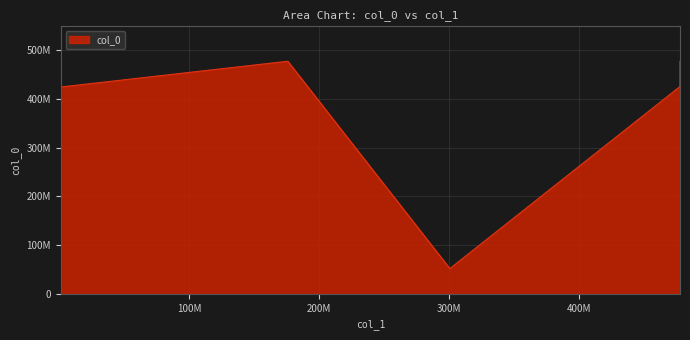

What is the value of the 2nd point from the left?

477854426.8